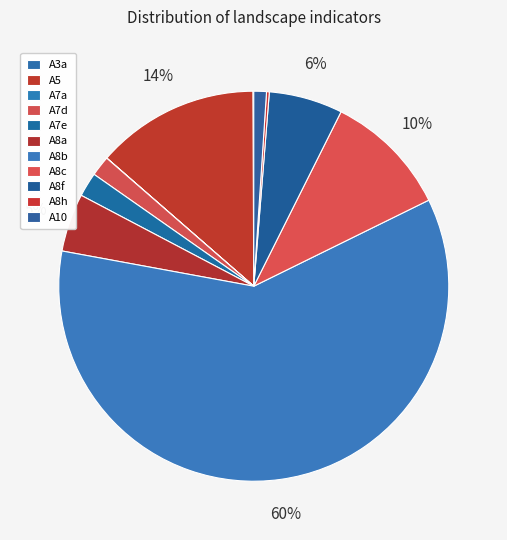

To the nearest percent, what is the difference between the A8b and A7e slice percentages?

58%